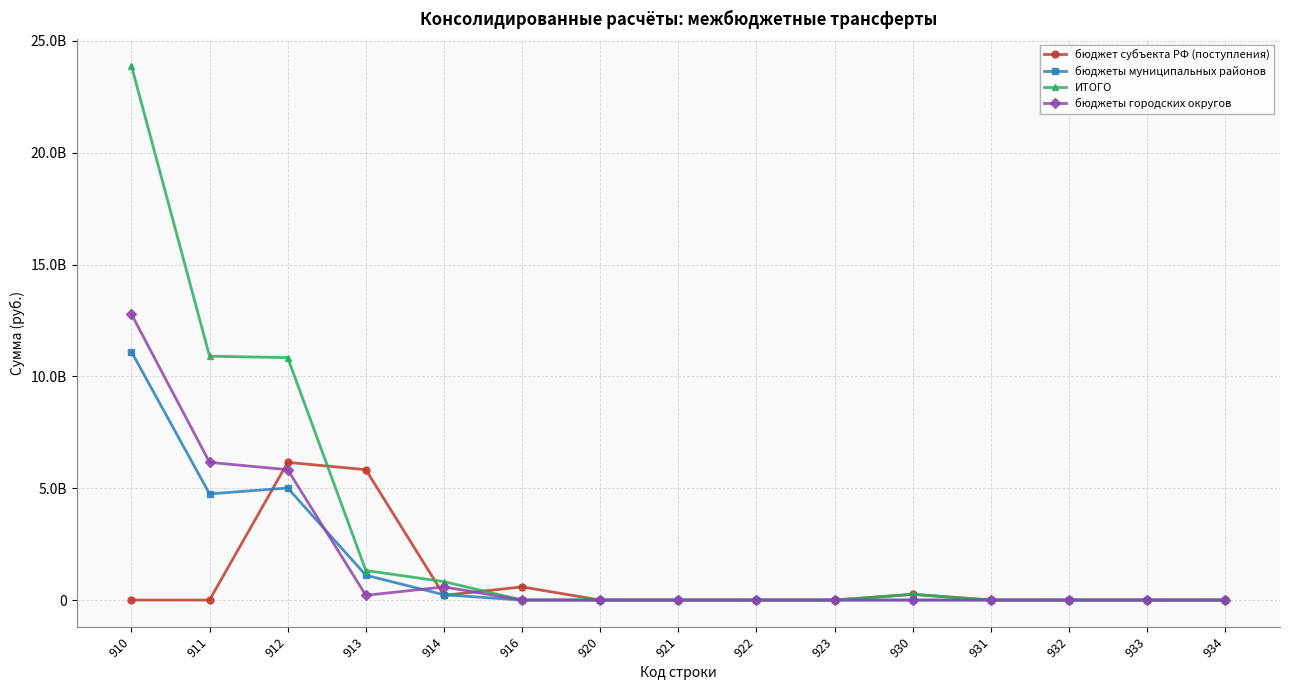

What are all the series names shown in the legend?

бюджет субъекта РФ (поступления), бюджеты муниципальных районов, ИТОГО, бюджеты городских округов